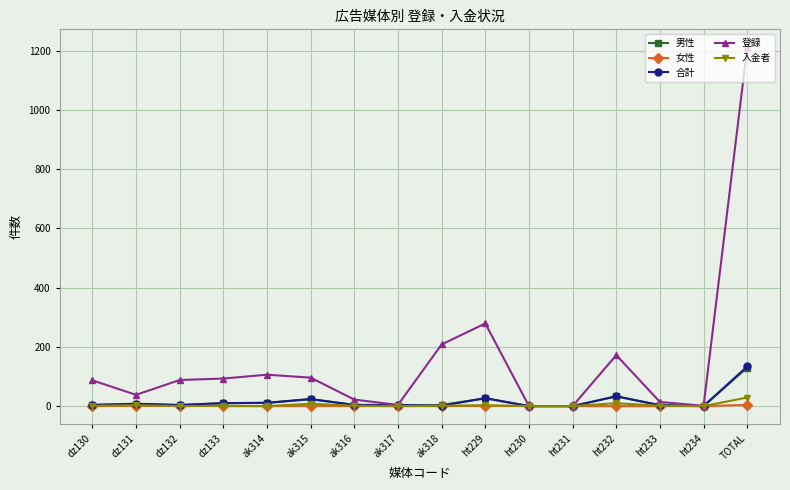

What is the label of the 6th point from the right?

ht230